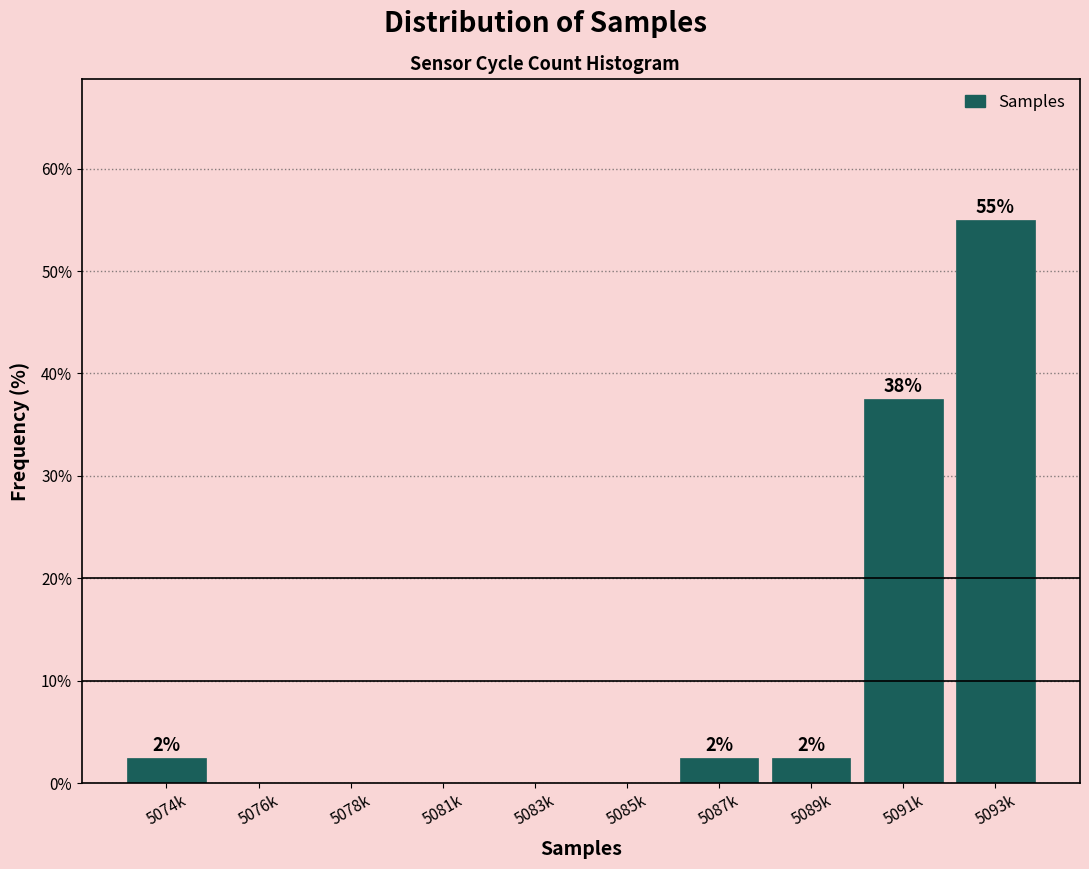

Are the bars horizontal?

No